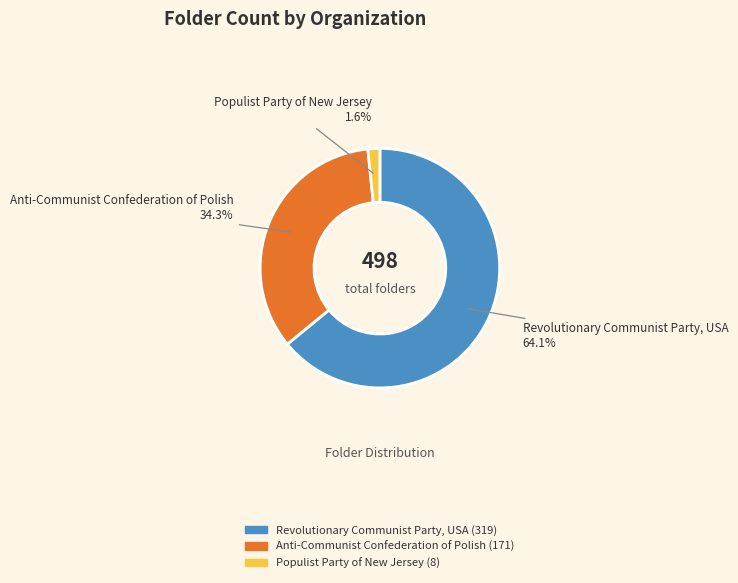

The Anti-Communist Confederation of Polish slice represents 34% of the pie. True or false?

True